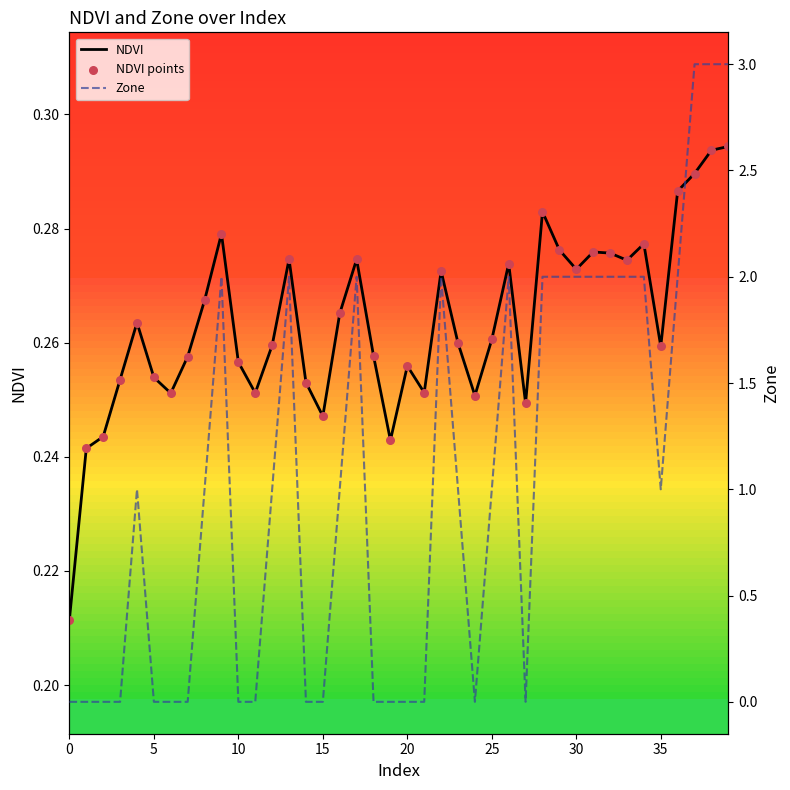

Which series has the largest Y range (max minus min)?

Zone